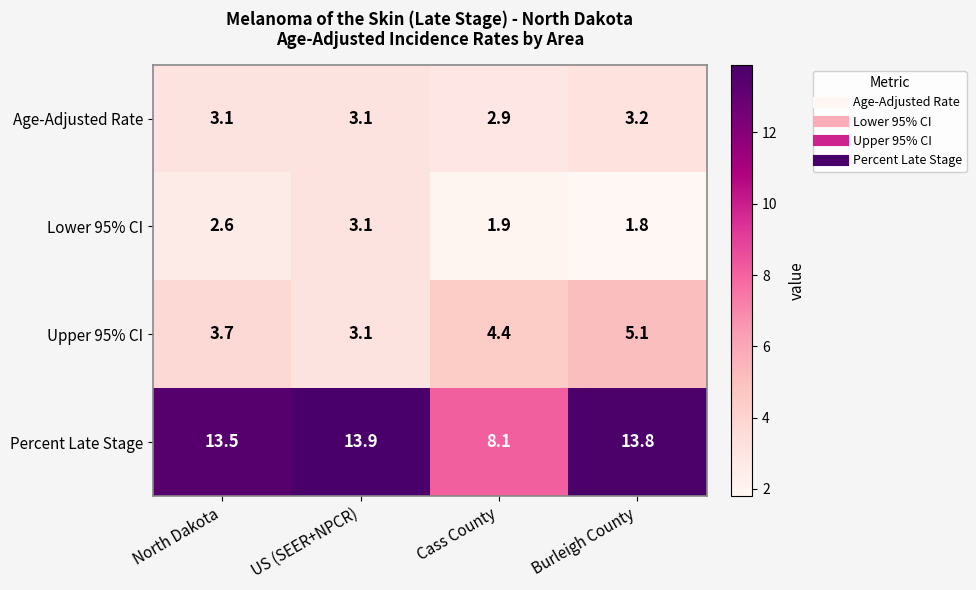

Which series changed the most between North Dakota and Cass County?

Percent Late Stage